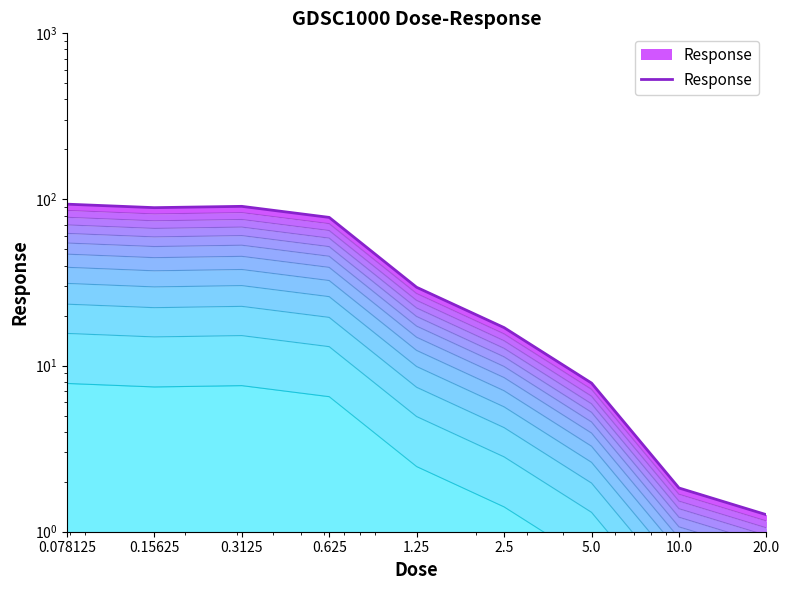

At which category does the chart reach its minimum across all series?

20.0